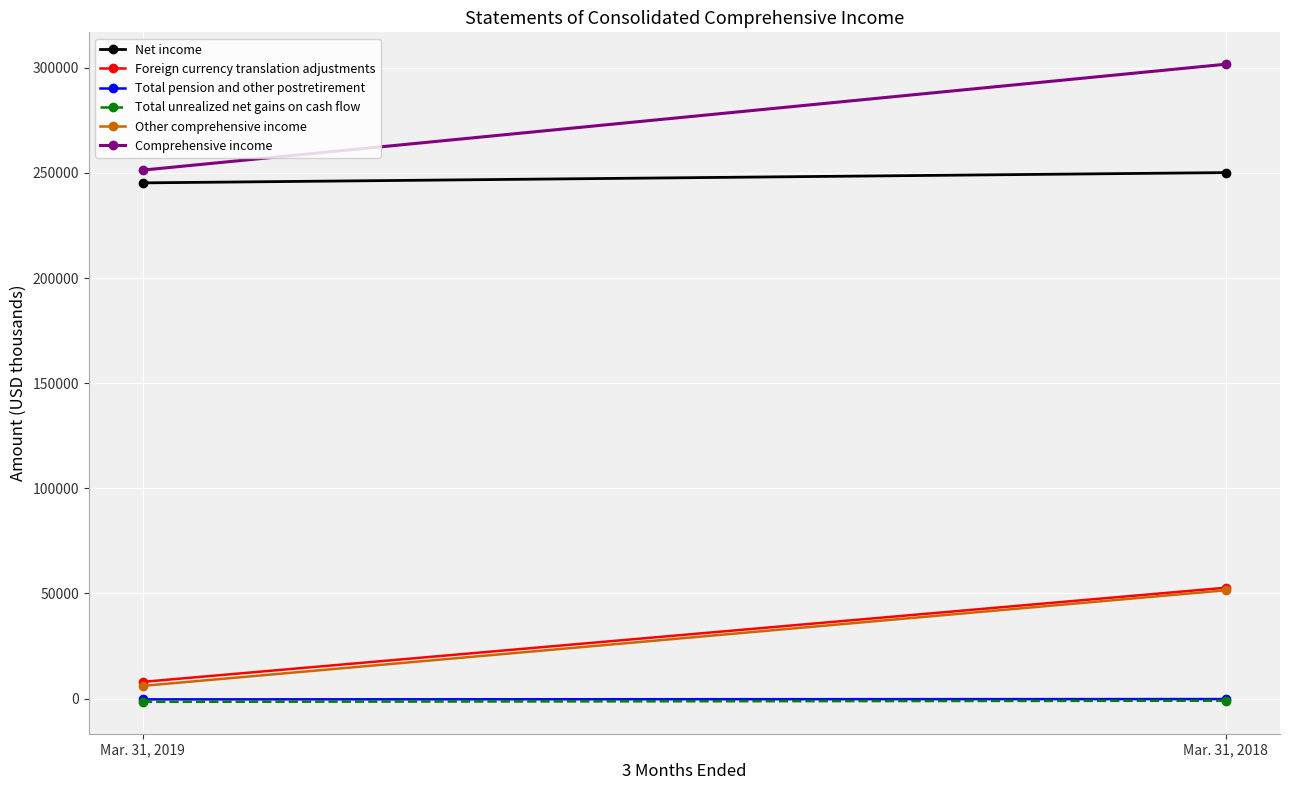

Read the Foreign currency translation adjustments value at Mar. 31, 2018.

52732